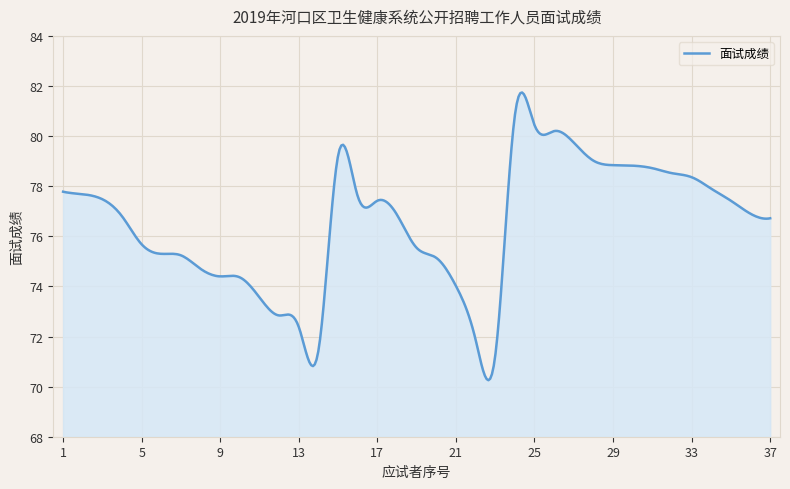

What is the minimum value shown in the chart?

70.3